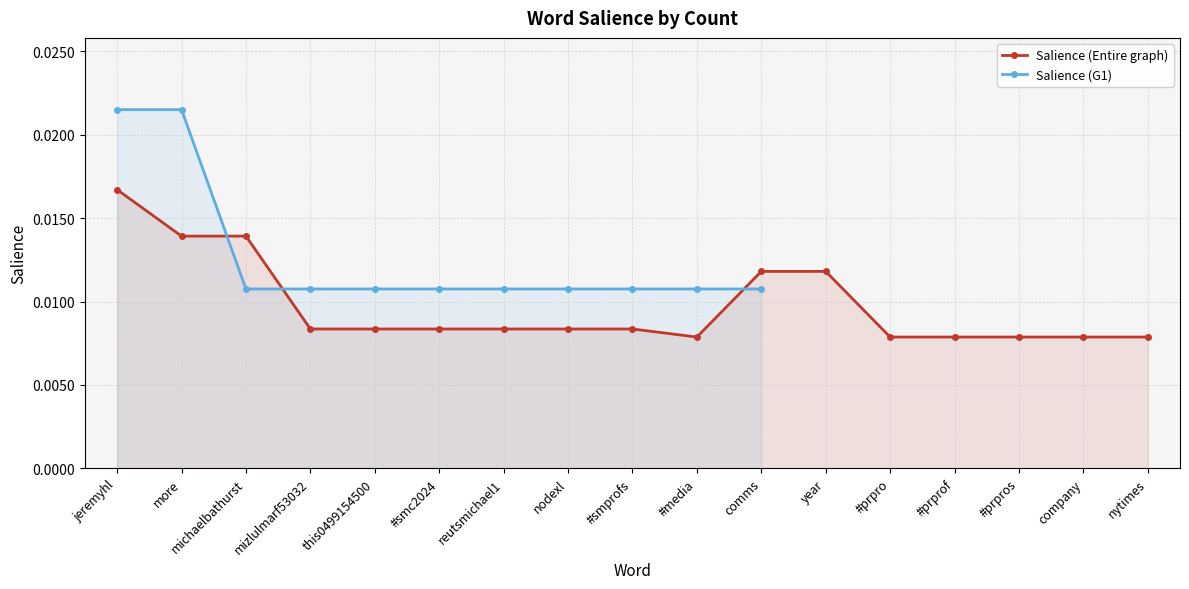

Which has a higher value, more or reutsmichael1?

more